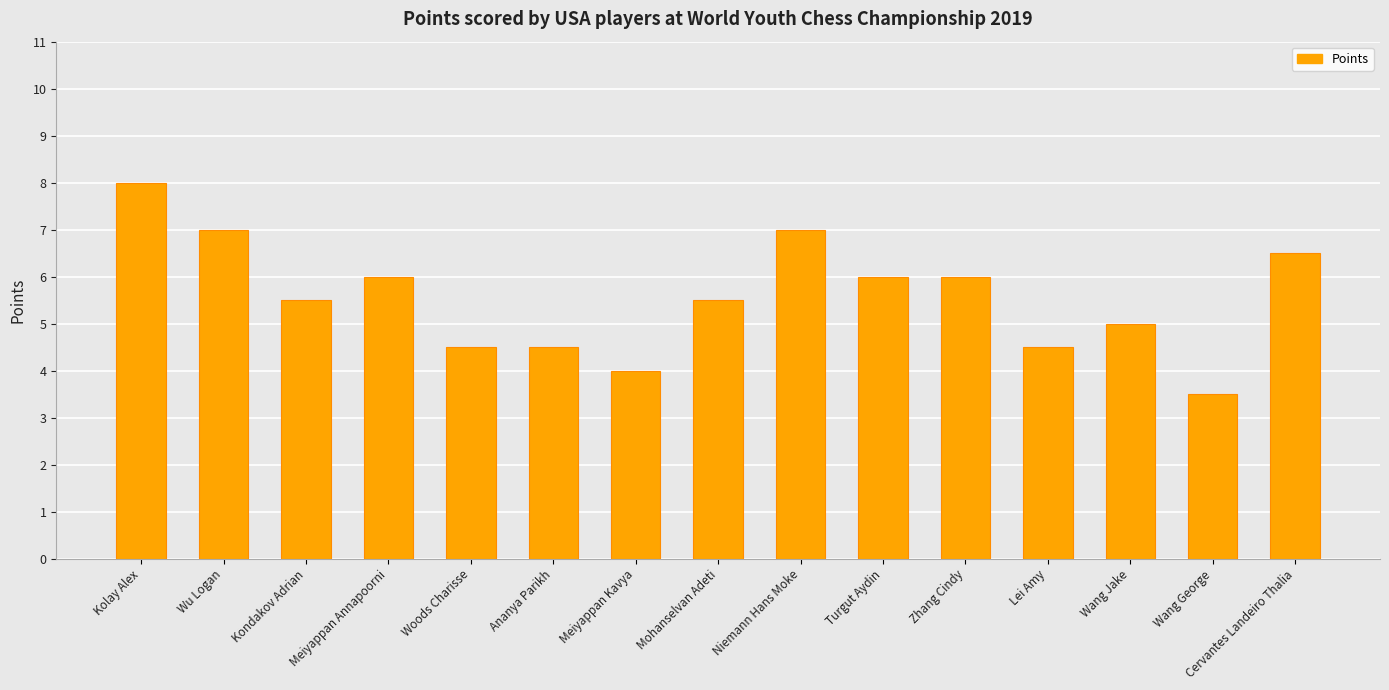

What is the sum of the values at Meiyappan Annapoorni and Zhang Cindy?

12.0